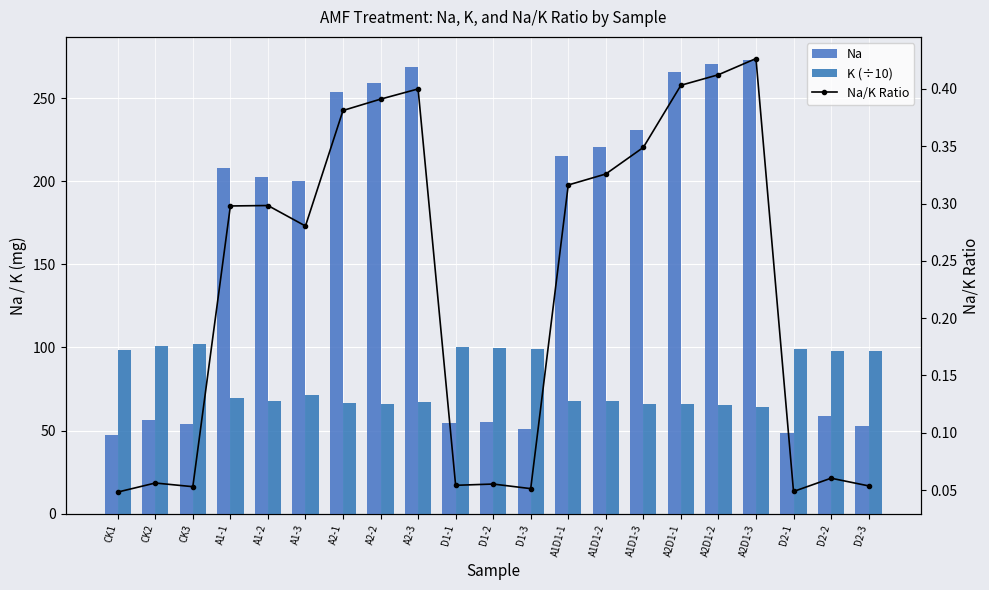

What is the label of the 15th bar from the left?

A1D1-3